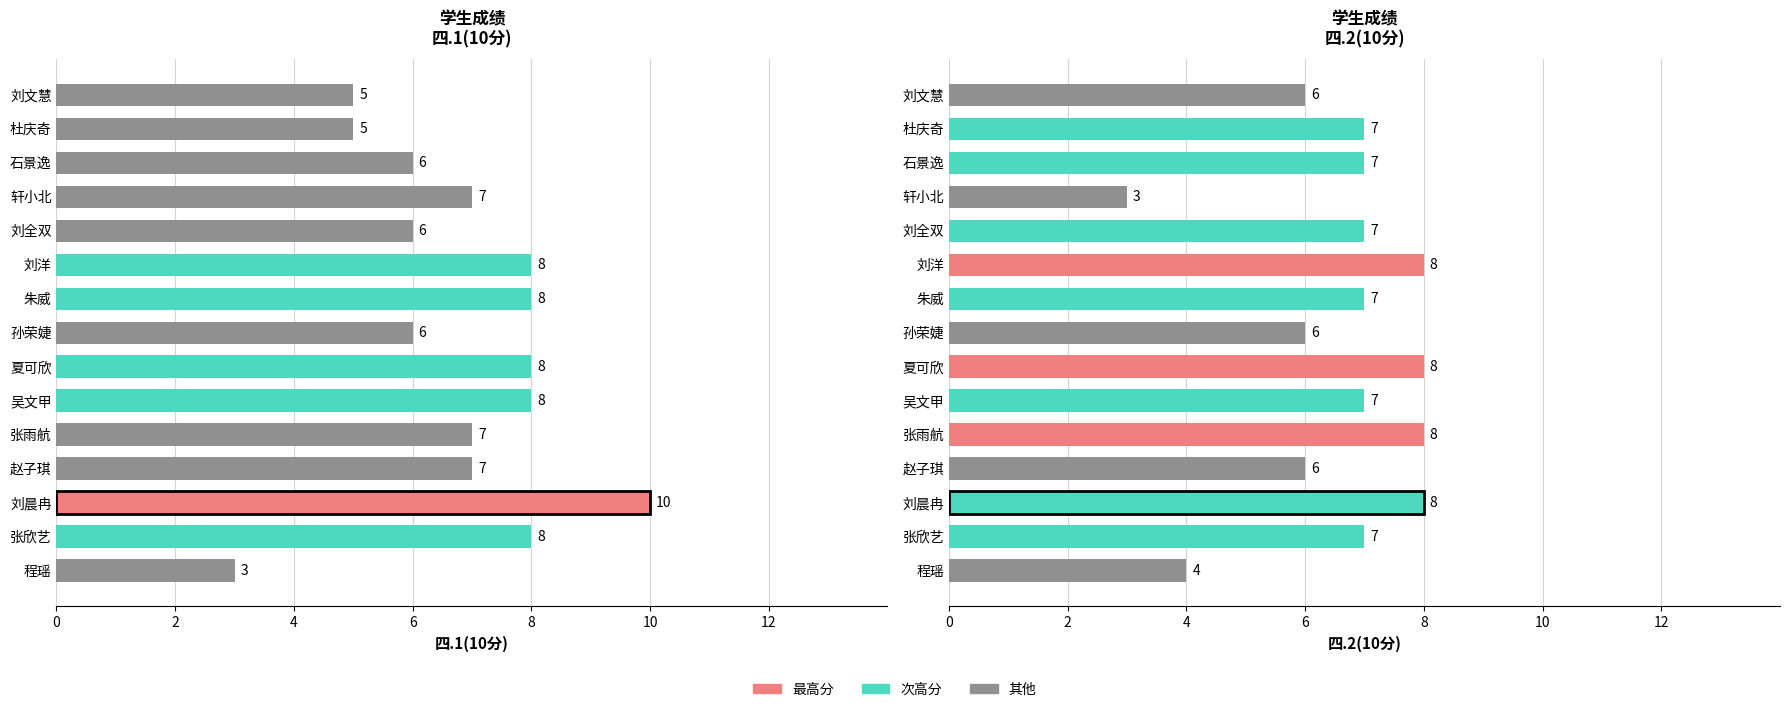

Rank the categories by 四.2(10分) value from lowest to highest.

轩小北, 程瑶, 赵子琪, 孙荣婕, 刘文慧, 张欣艺, 吴文甲, 朱威, 刘全双, 石景逸, 杜庆奇, 刘晨冉, 张雨航, 夏可欣, 刘洋